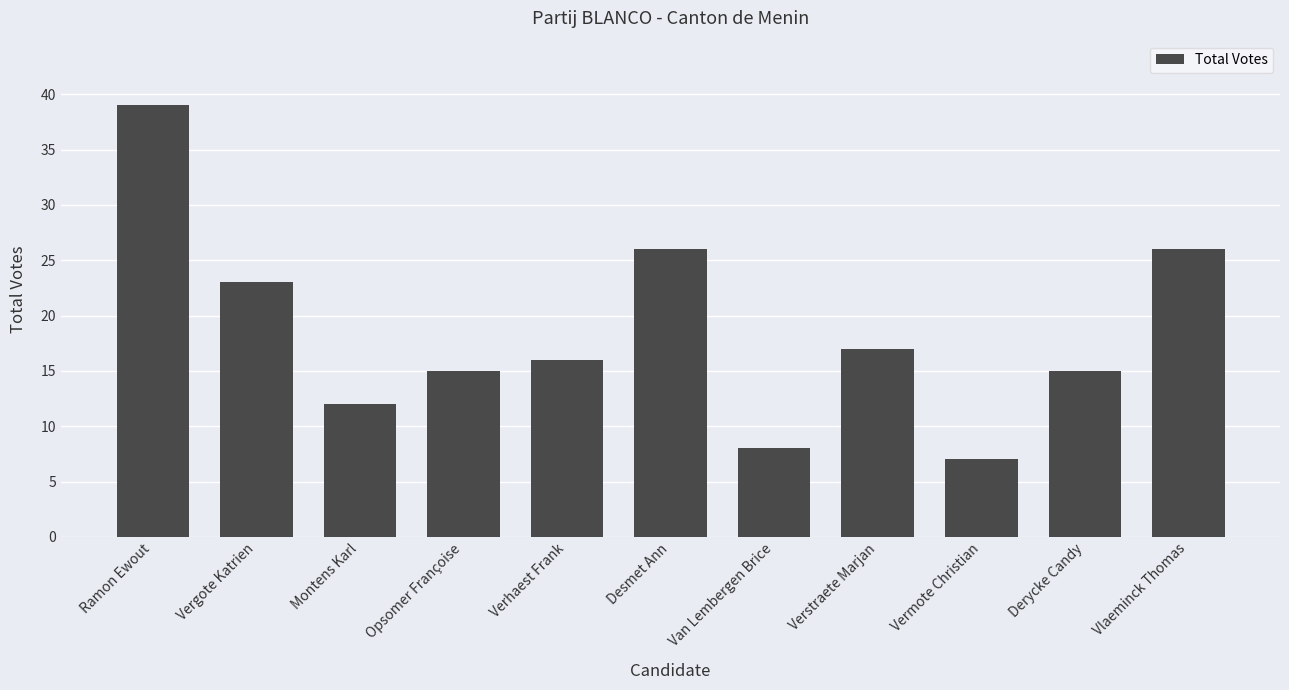

What is the change in value from Van Lembergen Brice to Verstraete Marjan?

+9